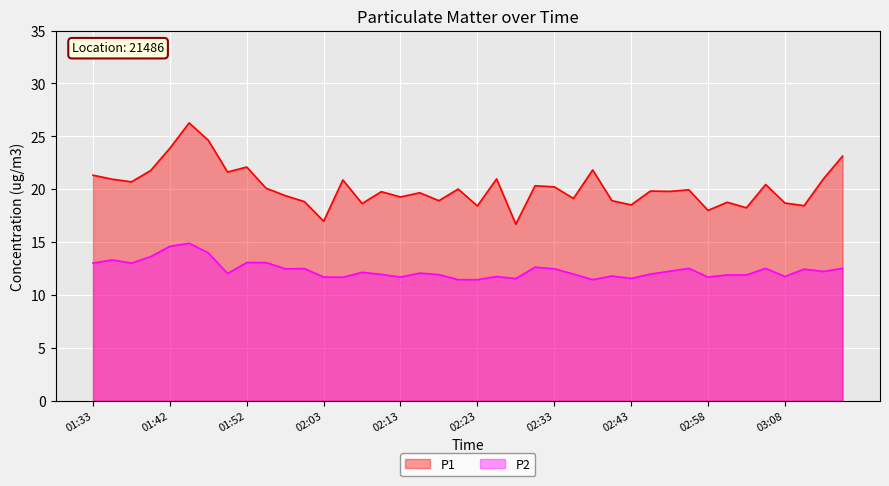

How many data points in P1 are above 19?

27